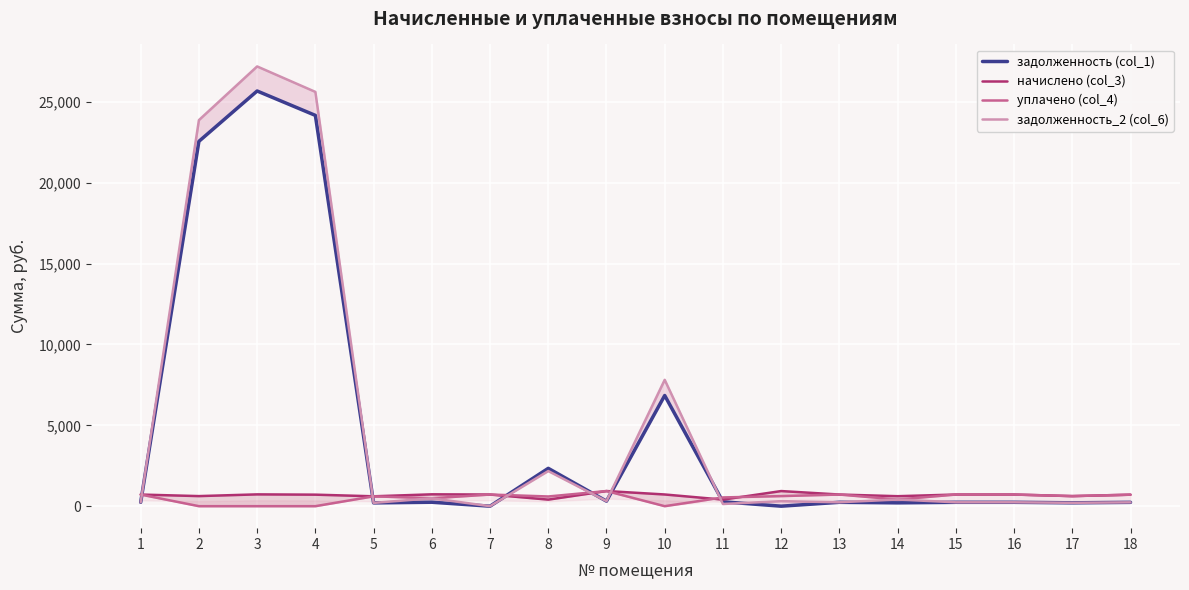

At 4, list the series in order from smallest to largest.

уплачено (col_4), начислено (col_3), задолженность (col_1), задолженность_2 (col_6)